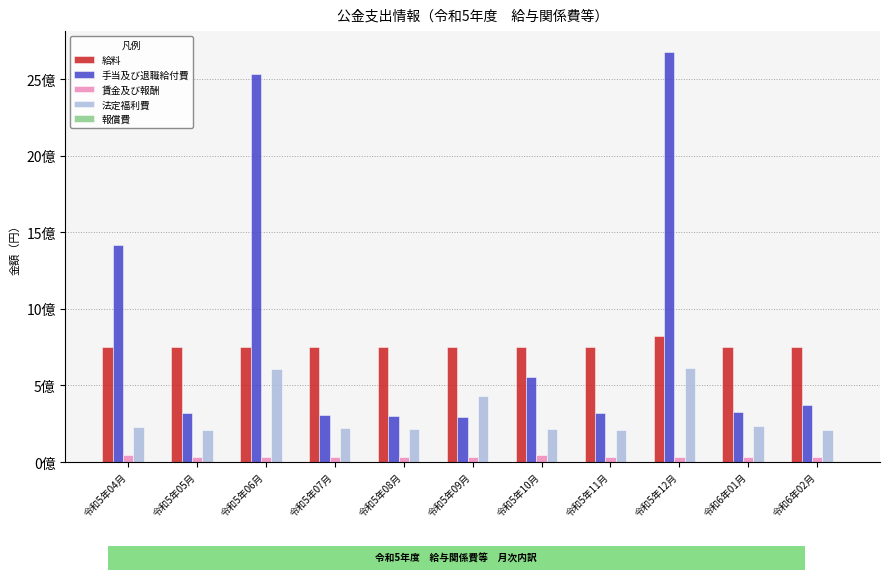

Are the bars grouped side by side (vs. stacked)?

Yes